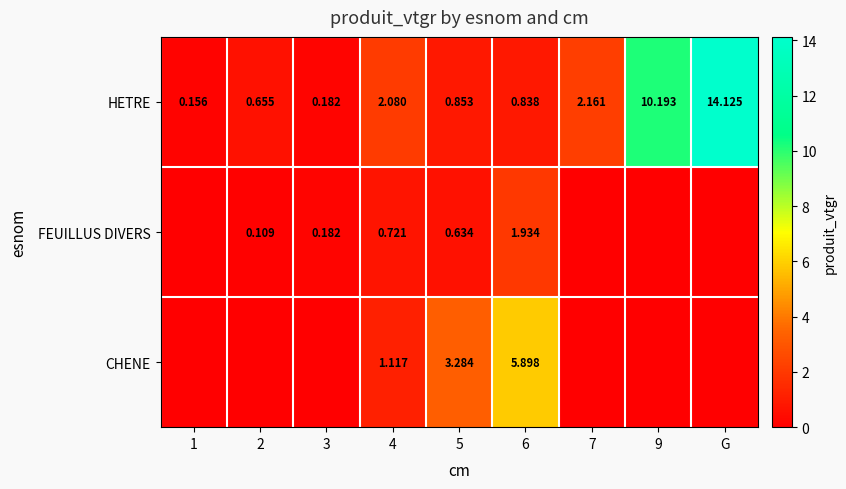

At which category is the sum across all series the highest?

G